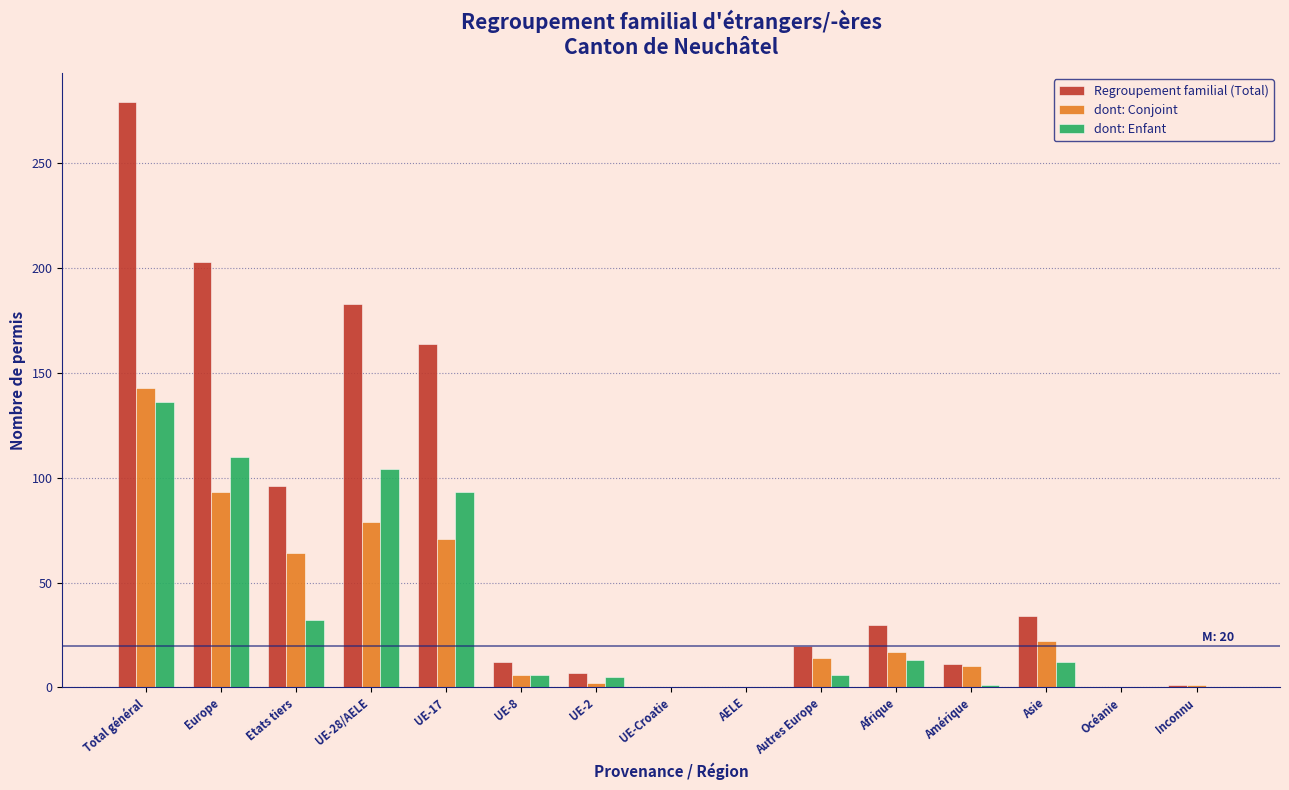

At which category is the sum across all series the highest?

Total général